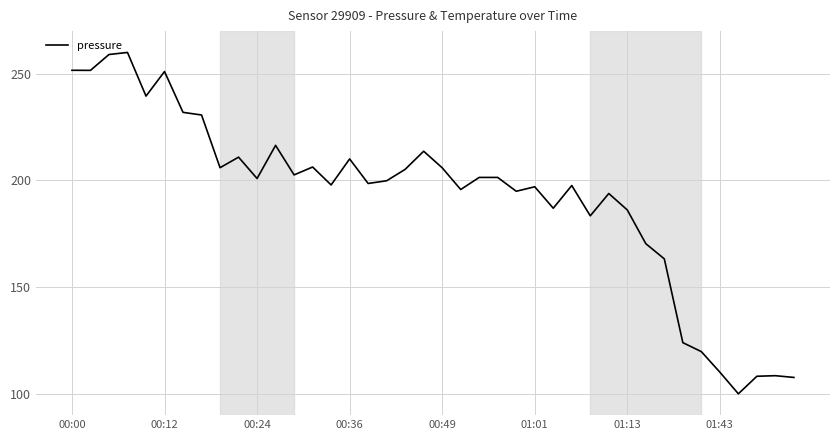

What is the smallest value displayed?

100.0